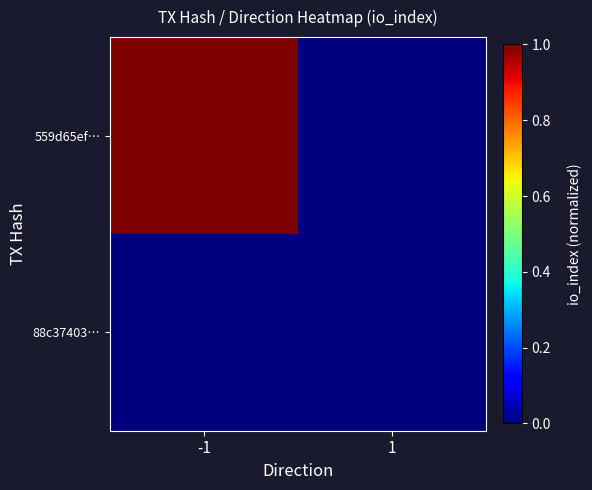

Reading right to left, list all the values displayed in this chart.

559d65ef…: 1=0	-1=1
88c37403…: 1=0	-1=0